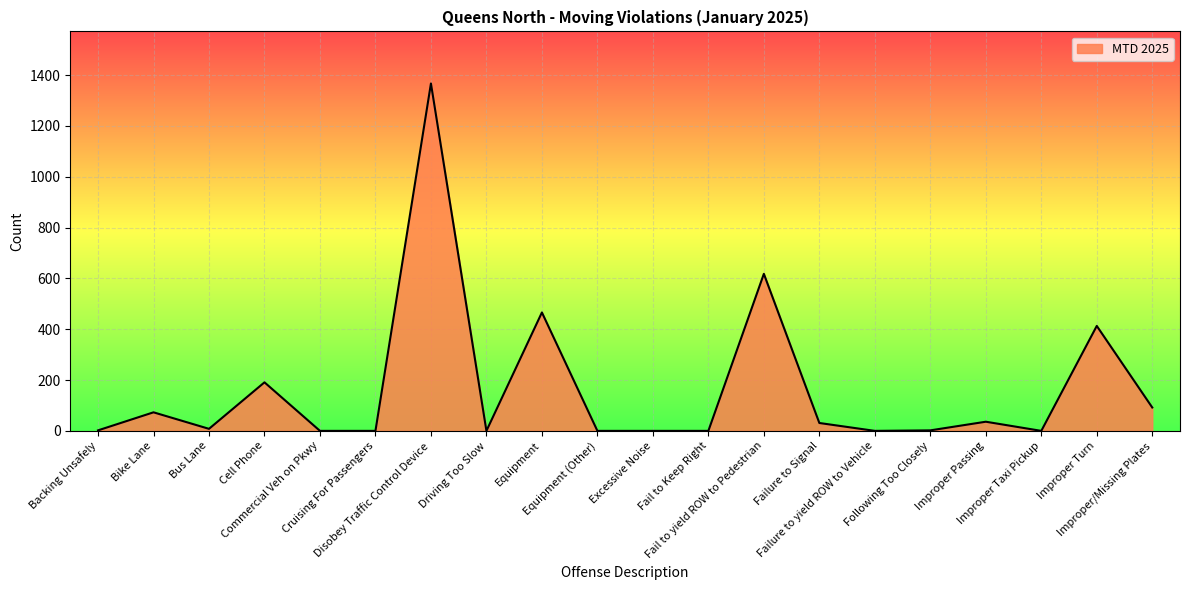

At which category does the data reach its first local valley?

Bus Lane